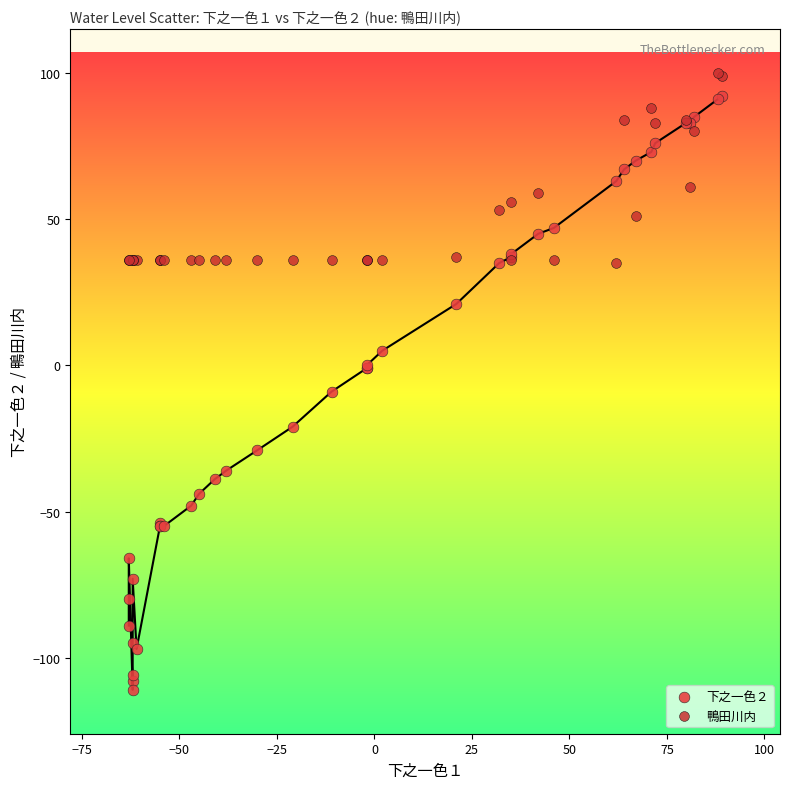

Which series has the widest spread of Y values?

下之一色２